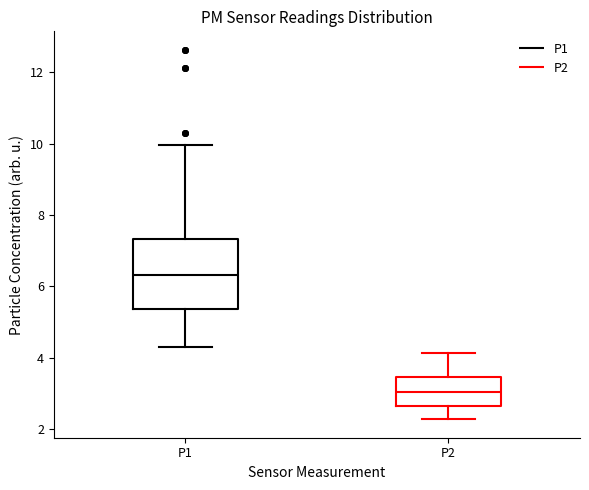

Reading left to right, transcribe this box plot: for each box, give where its median line is, the range the box spans, and where its two whiskers end, as read against the y-axis. The values are not printed on the chart, so give them approximately, as read against the axis.

P1: median 6.4, box 5.4 to 7.4, whiskers 4.4 to 10.0
P2: median 3.0, box 2.6 to 3.4, whiskers 2.2 to 4.2